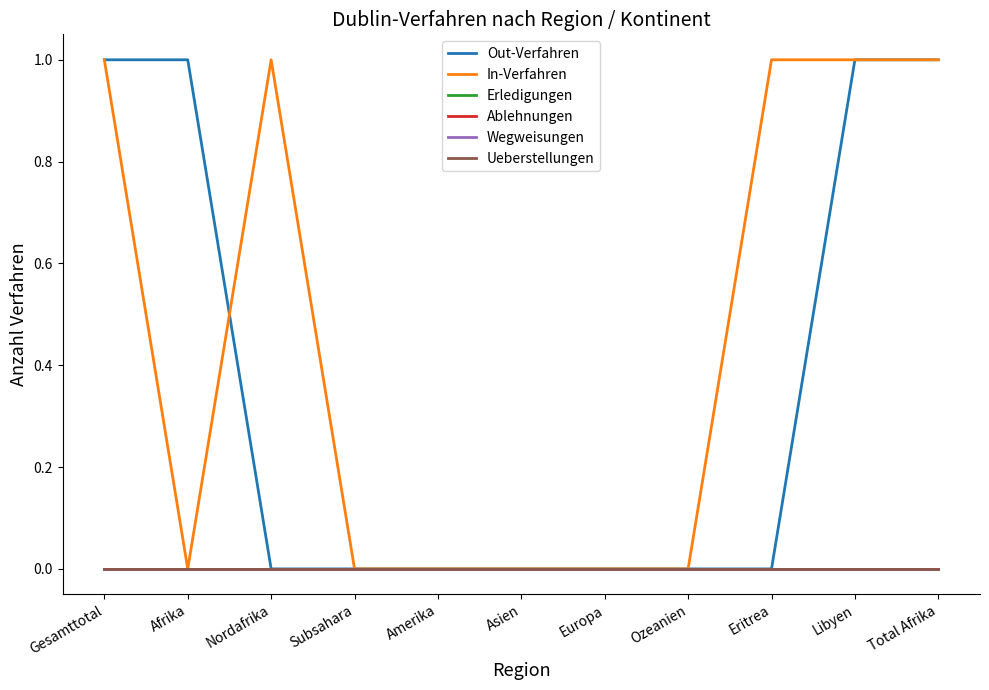

At which category is the sum across all series the highest?

Gesamttotal